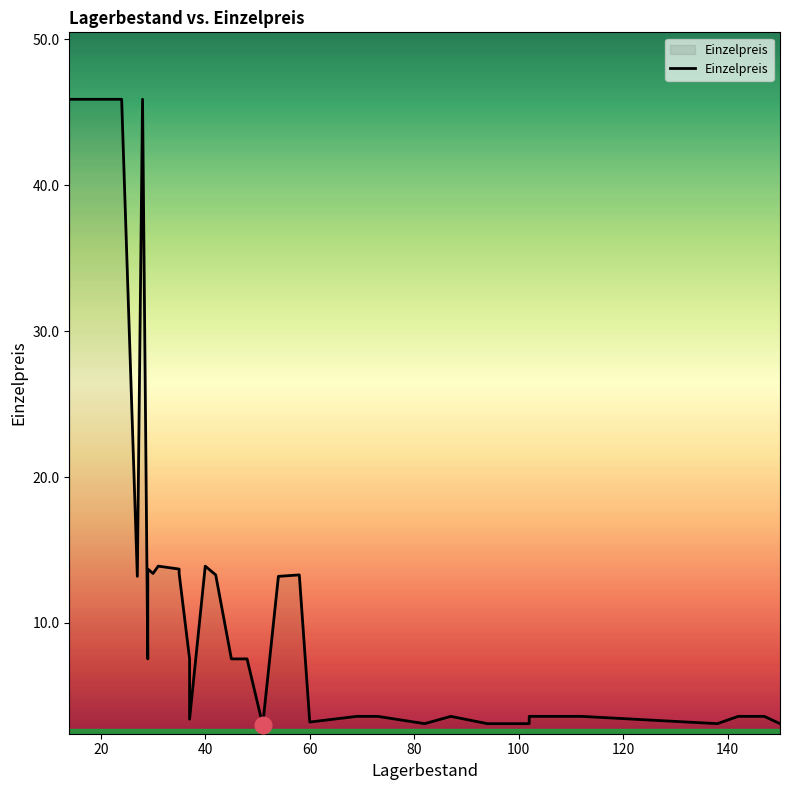

Reading right to left, transcribe all the data shown in this chart.

3.1	3.6	3.6	3.1	3.6	3.6	3.1	3.1	3.1	3.1	3.6	3.1	3.6	3.6	3.2	13.3	13.2	3.0	7.5	7.5	13.3	13.9	3.4	7.5	13.4	13.7	13.9	13.4	13.7	7.5	45.9	45.9	13.2	45.9	45.9	45.9	45.9	45.9	45.9